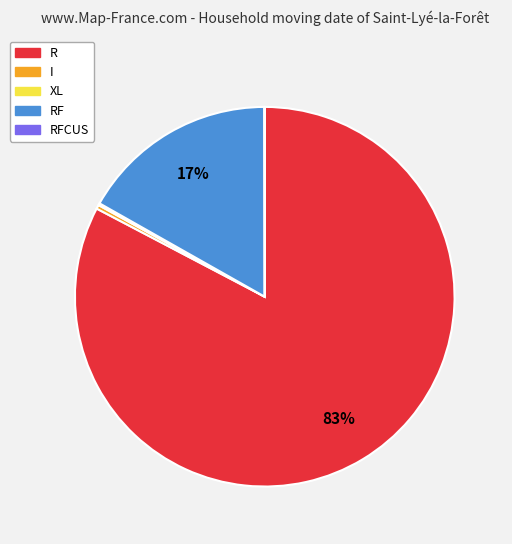

Is there a majority slice in this chart?

Yes